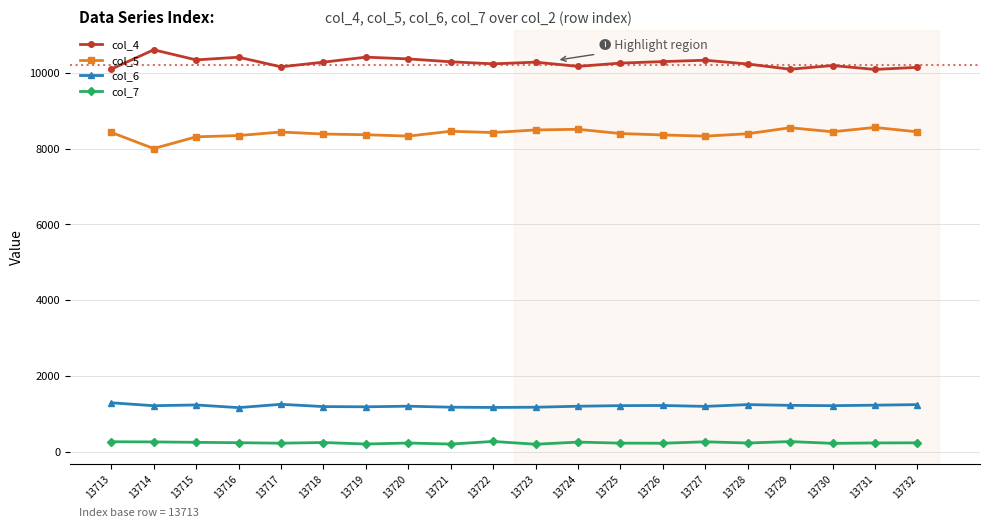

What is the maximum value shown in the chart?

10605